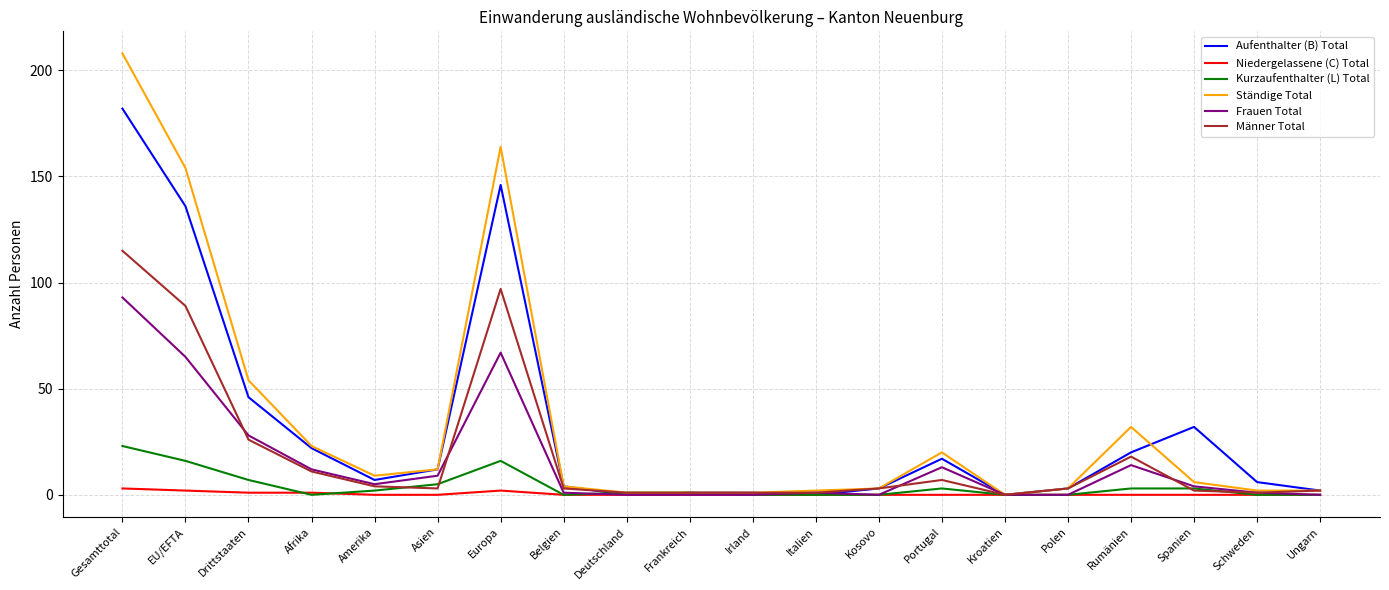

Does the chart have visible grid lines?

Yes